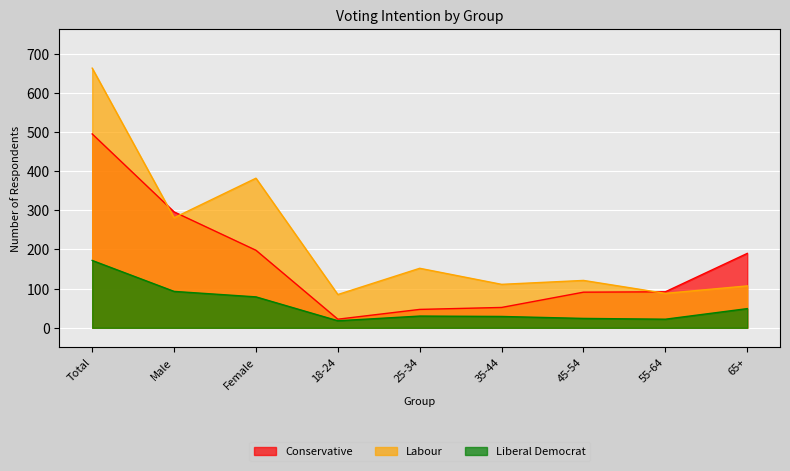

True or false: Conservative and Labour cross at least once.

True